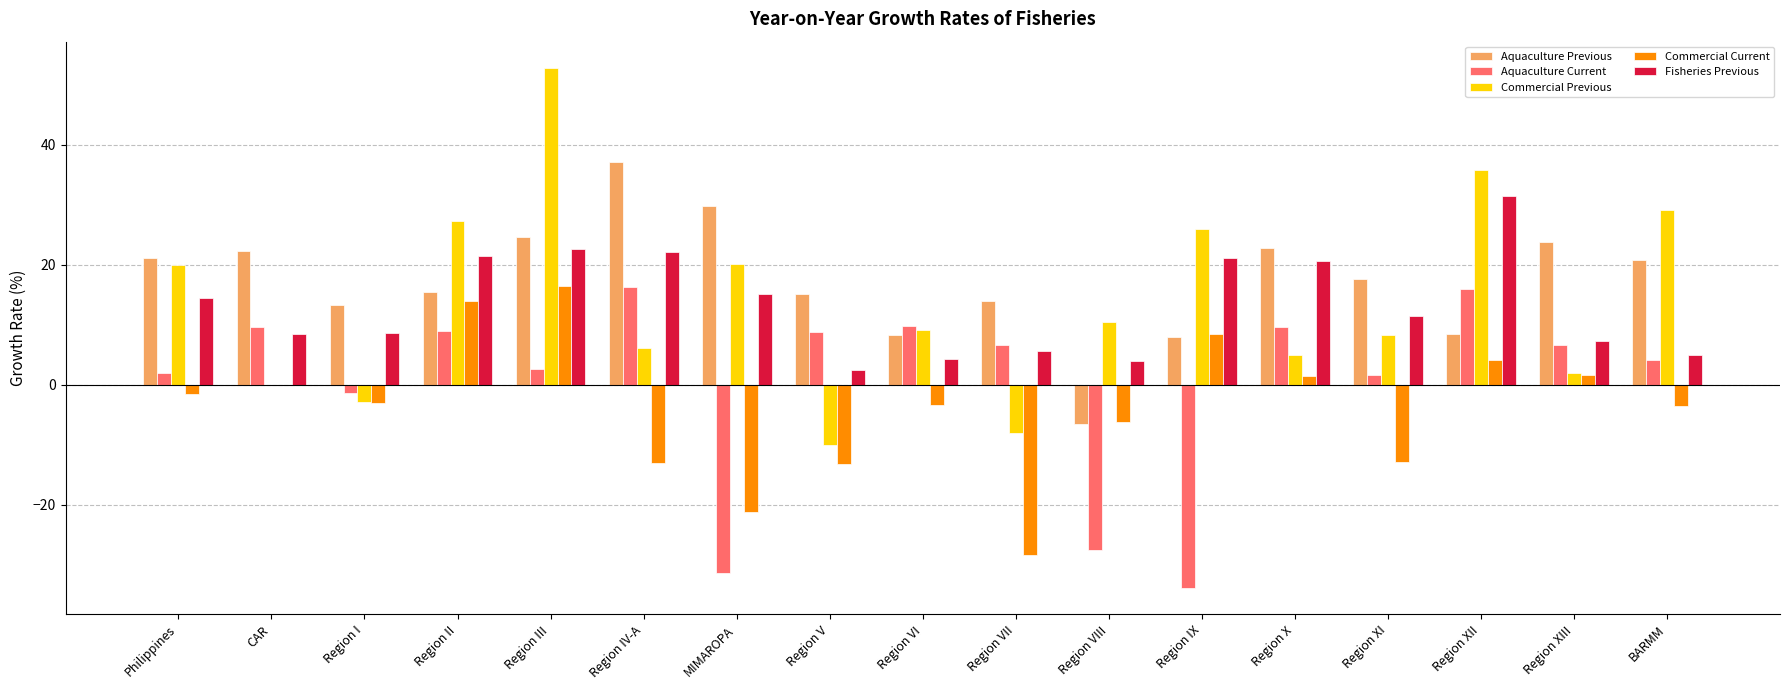

At which category is the sum across all series the highest?

Region III